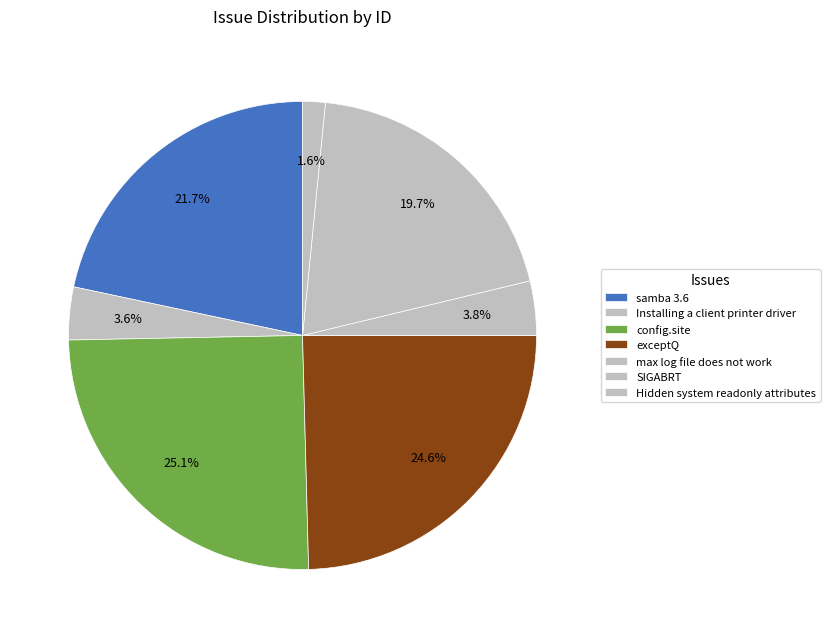

To the nearest percent, what percentage of the pie is samba 3.6?

22%